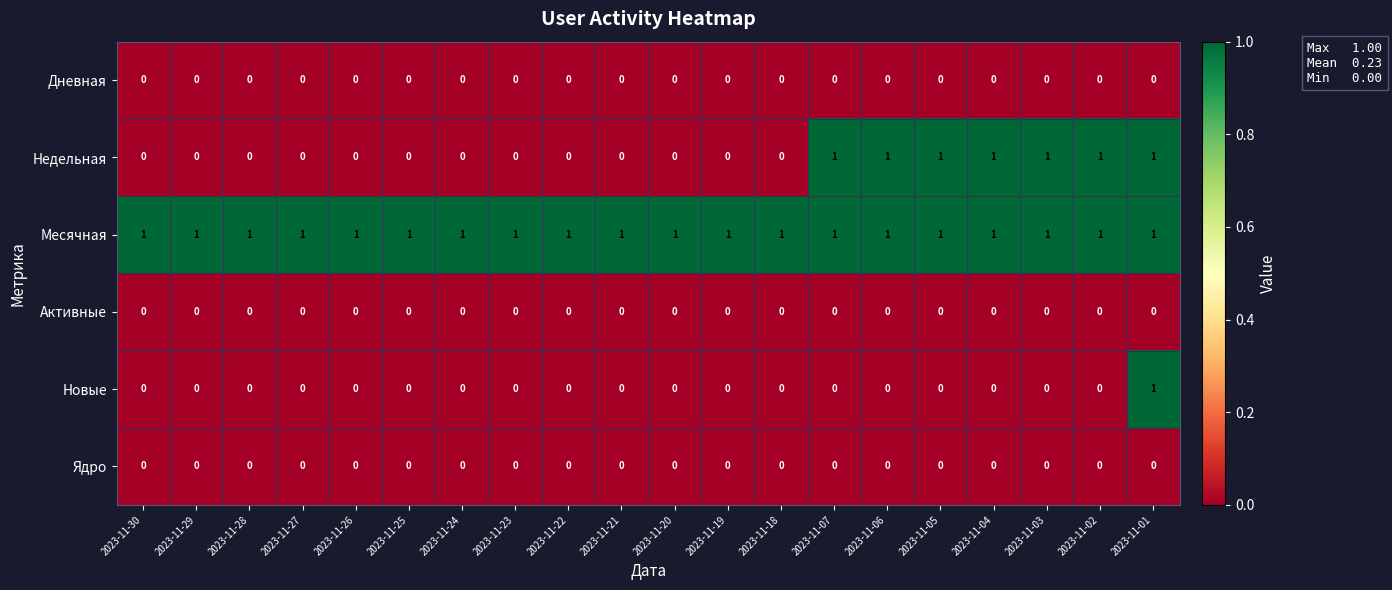

What is the total value across all series at 2023-11-20?

1